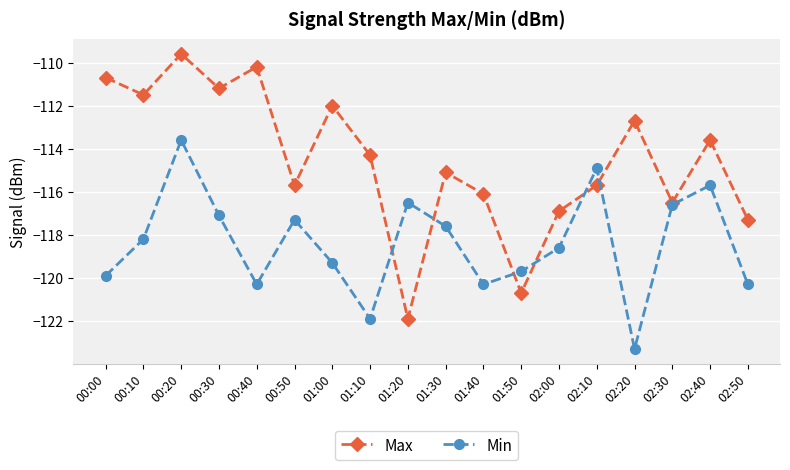

At which category is the sum across all series the highest?

00:20